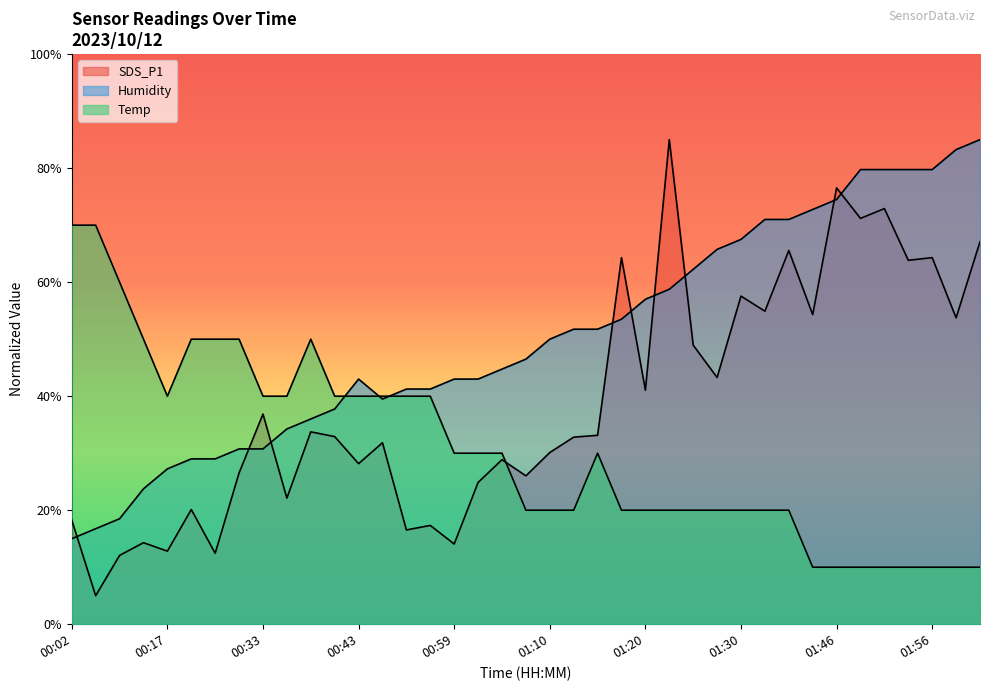

What are all the series names shown in the legend?

SDS_P1, Humidity, Temp